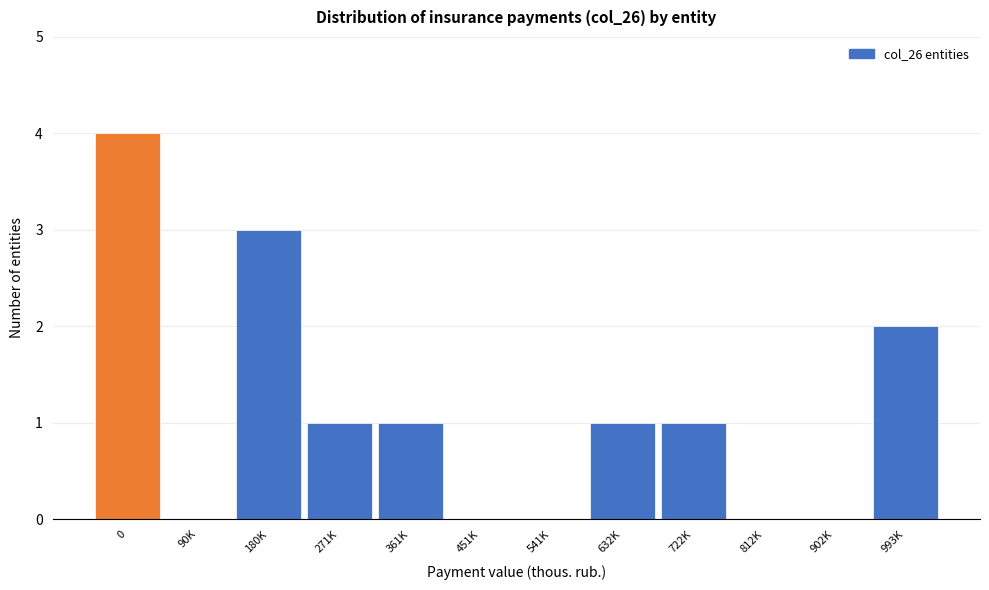

Reading left to right, list all the values displayed in this chart.

0=4	90K=0	180K=3	271K=1	361K=1	451K=0	541K=0	632K=1	722K=1	812K=0	902K=0	993K=2